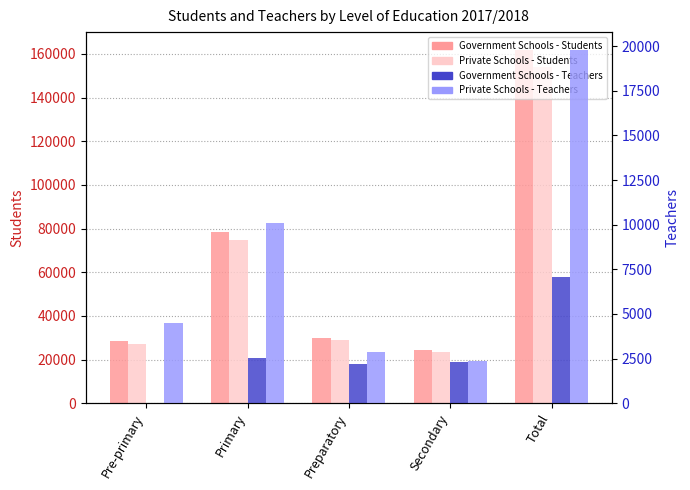

Which series has the largest range (max minus min)?

Government Schools - Students